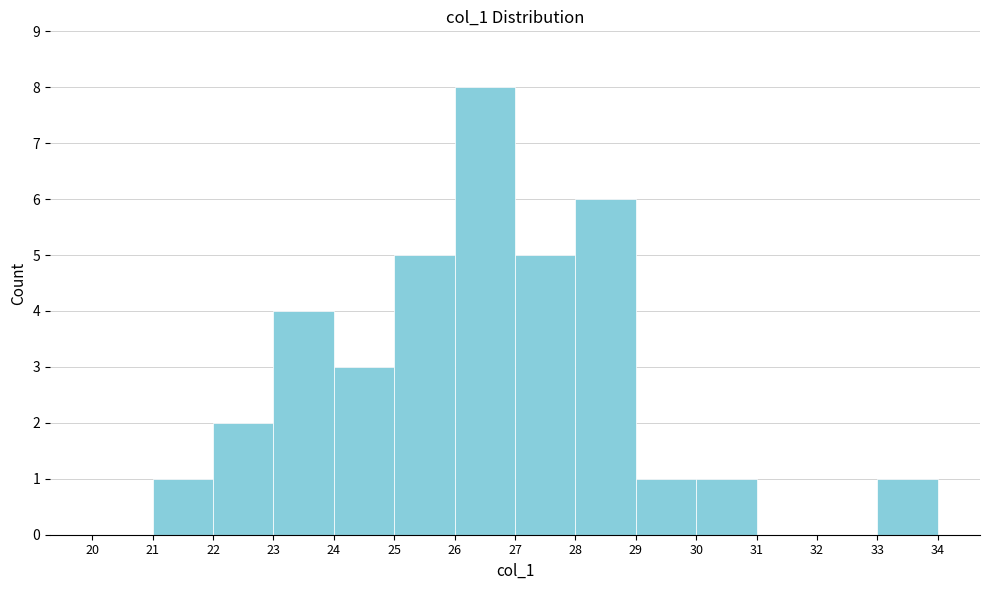

How tall is the bar that spans 22 to 23 on the x-axis? The values are not printed on the chart, so give them approximately, as read against the axis.

2